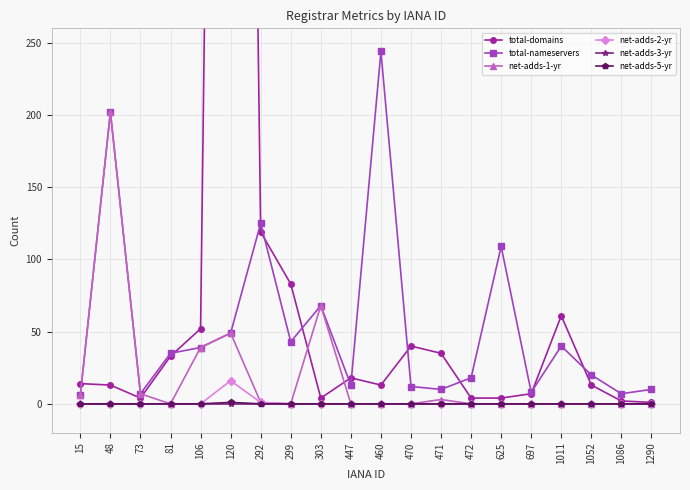

At 1011, list the series in order from largest to smallest.

total-domains, total-nameservers, net-adds-1-yr, net-adds-2-yr, net-adds-3-yr, net-adds-5-yr